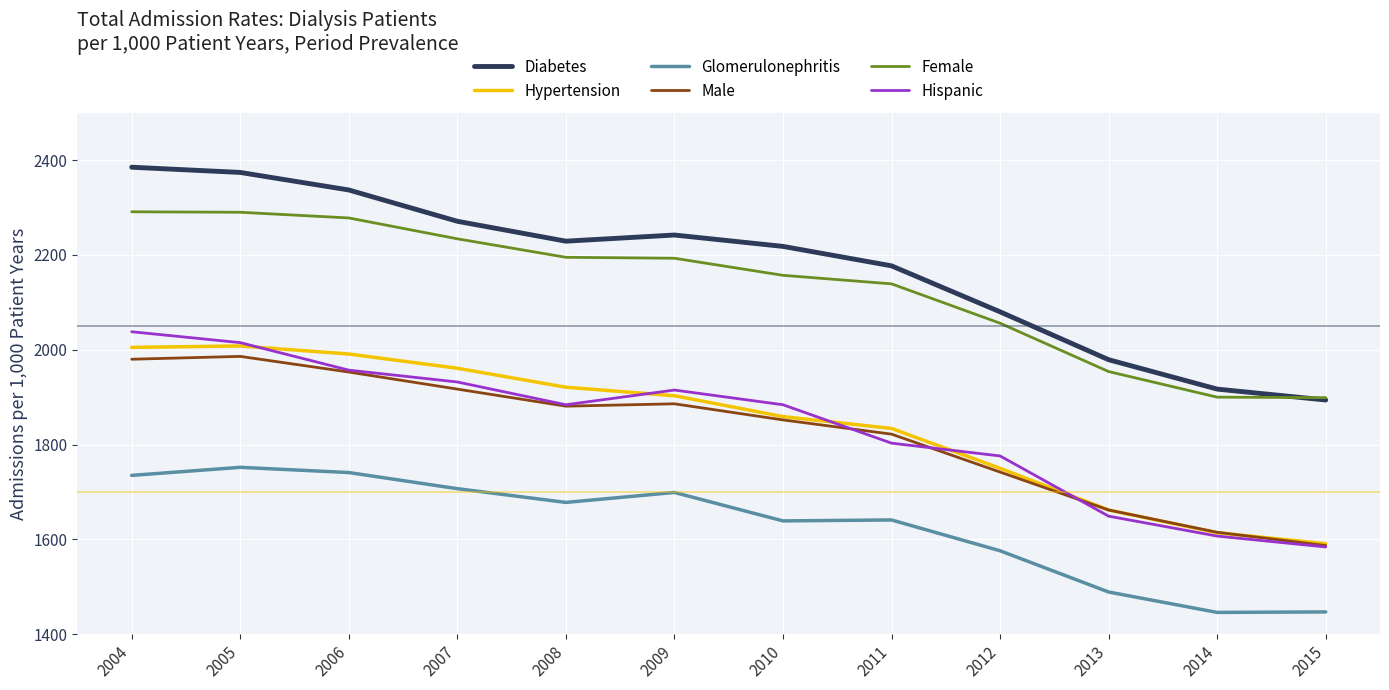

Which category has the highest value across all series?

2004